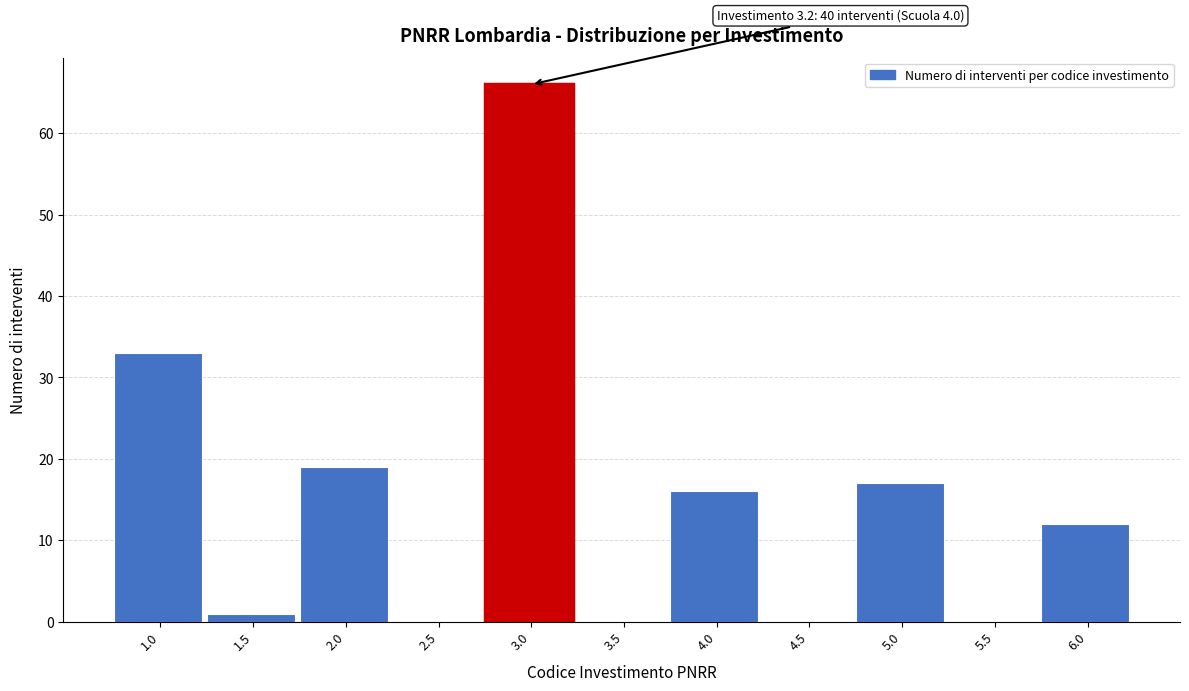

Reading right to left, what are all the values shown in this chart?

6.0=12	5.5=0	5.0=17	4.5=0	4.0=16	3.5=0	3.0=66	2.5=0	2.0=19	1.5=1	1.0=33